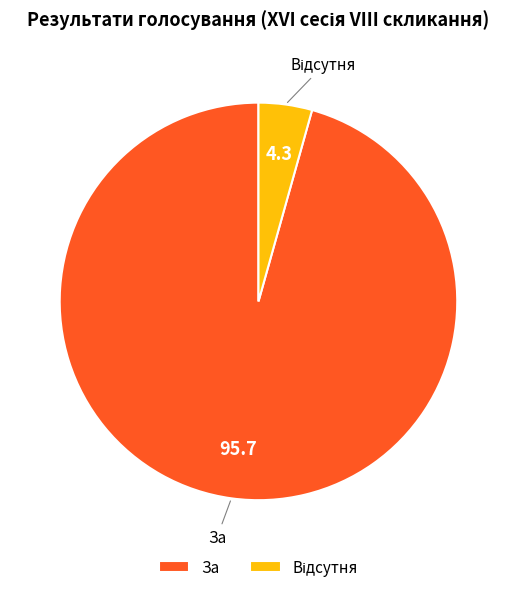

Which slice is the largest?

За